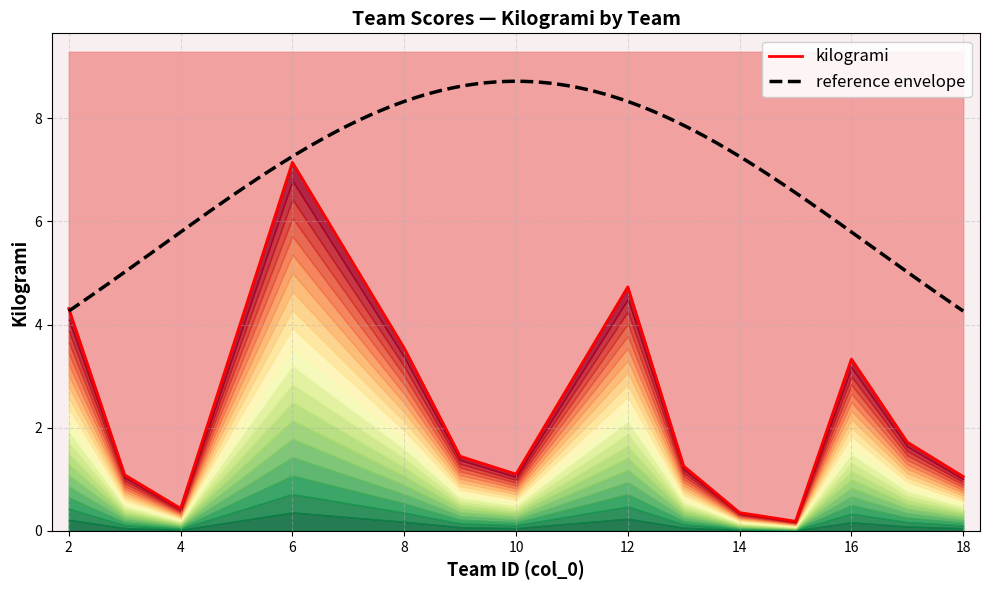

True or false: there are more than 1 points higher than both neighbors.

True